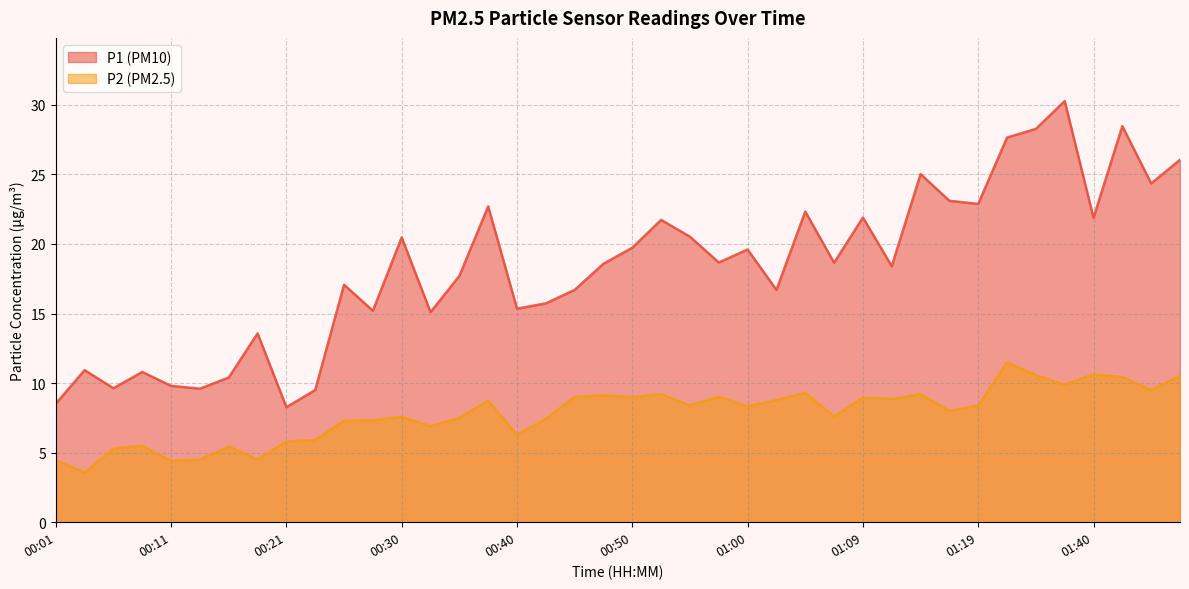

True or false: P2 and P1 intersect in this chart.

False